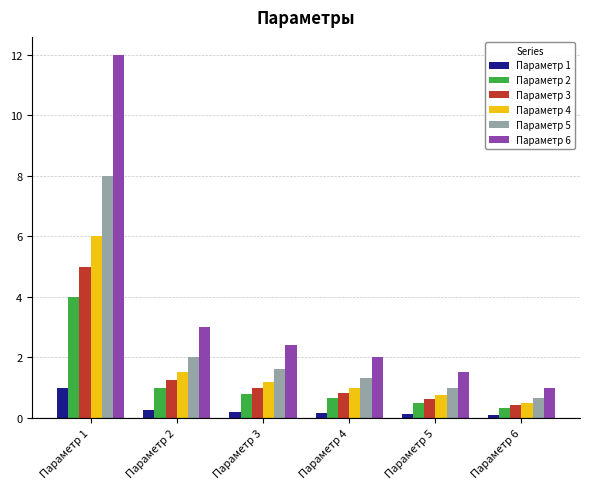

List the series in order of their peak value, highest first.

Параметр 6, Параметр 5, Параметр 4, Параметр 3, Параметр 2, Параметр 1